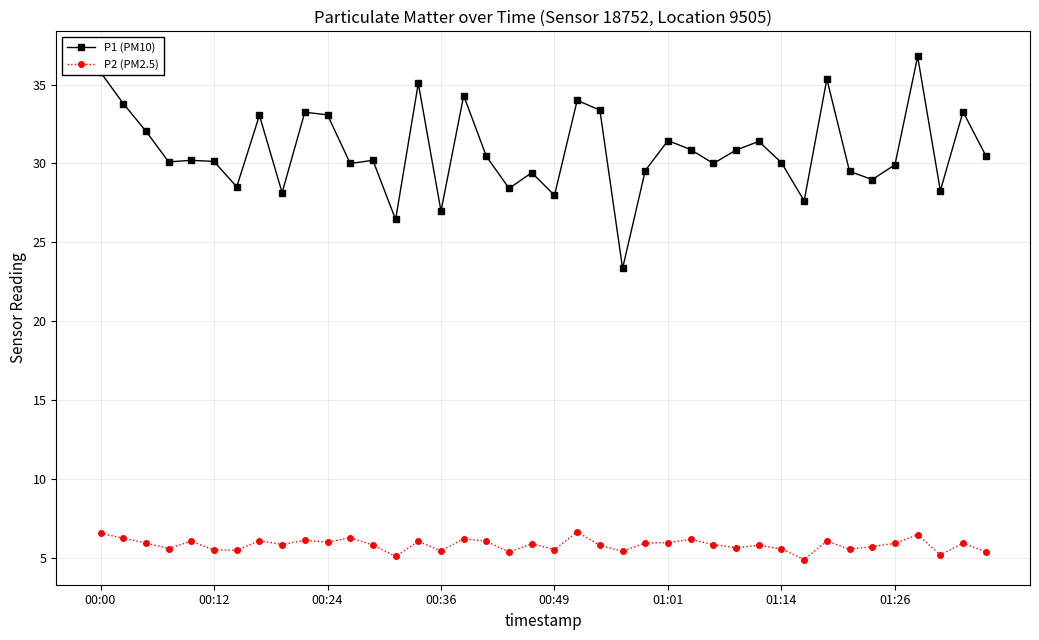

List the series in order of their peak value, highest first.

P1 (PM10), P2 (PM2.5)